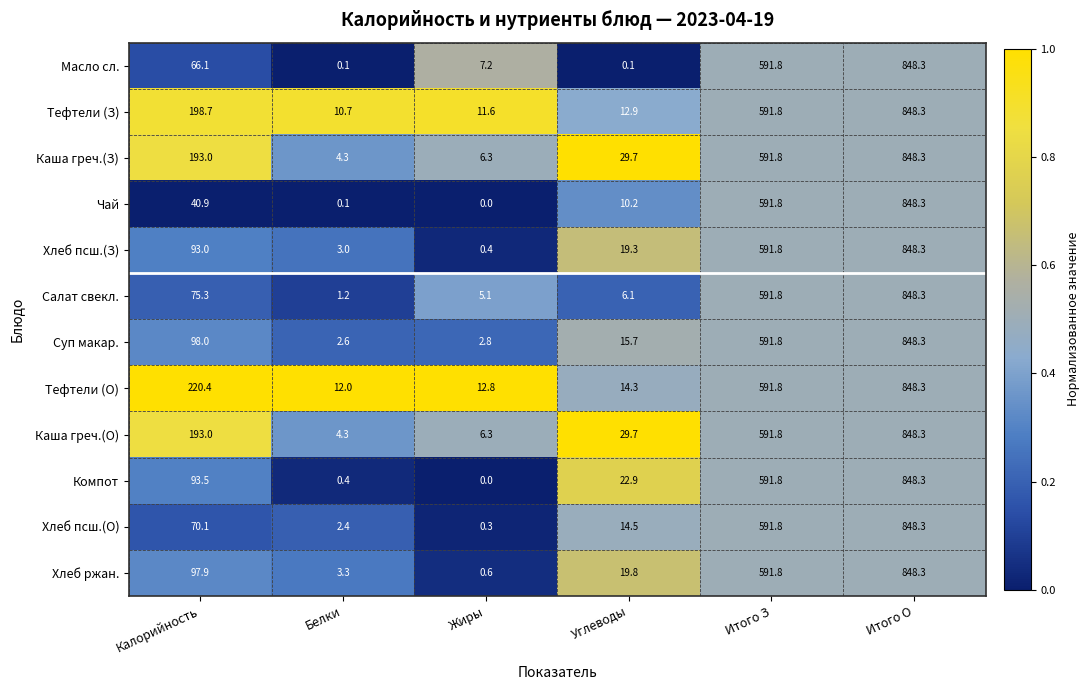

True or false: Каша греч.(З) has a value of 118.4 at Калорийность.

False